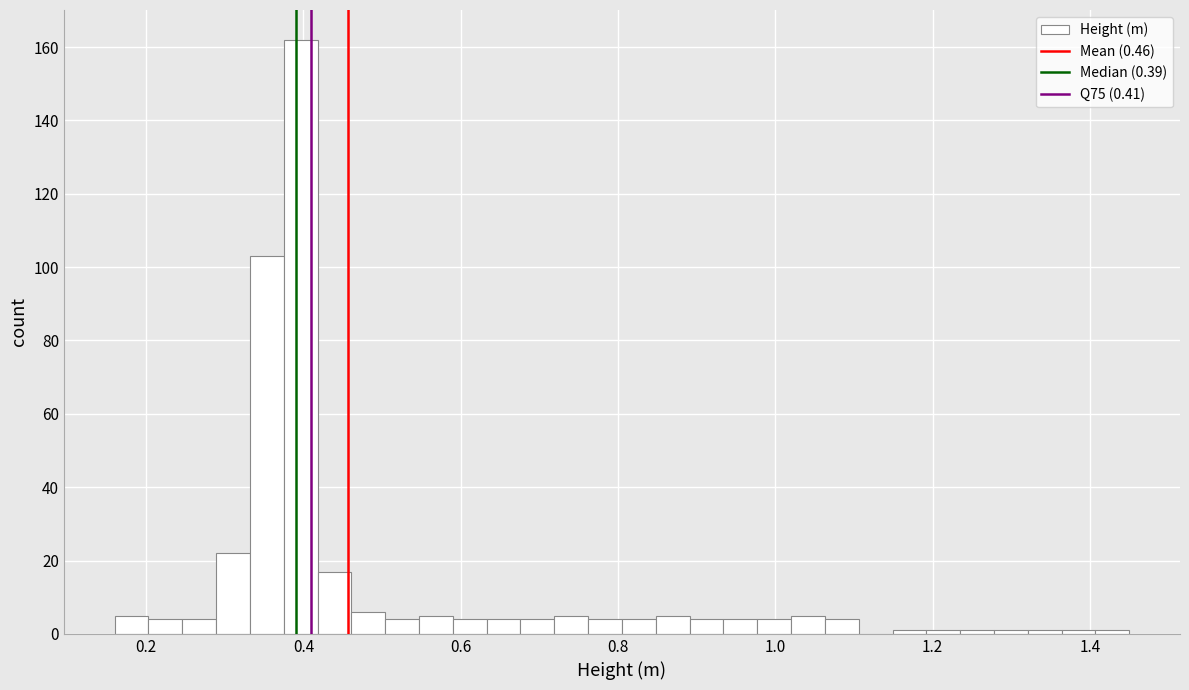

Around what value on the x-axis is the tallest bar? Give the approximate position of its centre, as read against the axis.

0.40